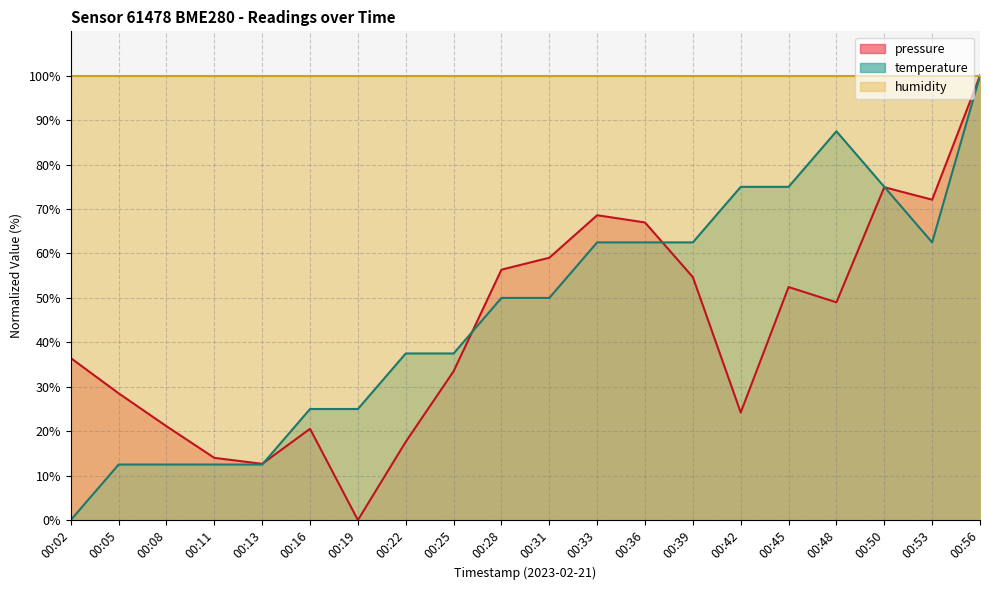

Which has a higher value, 00:36 or 00:25?

00:36